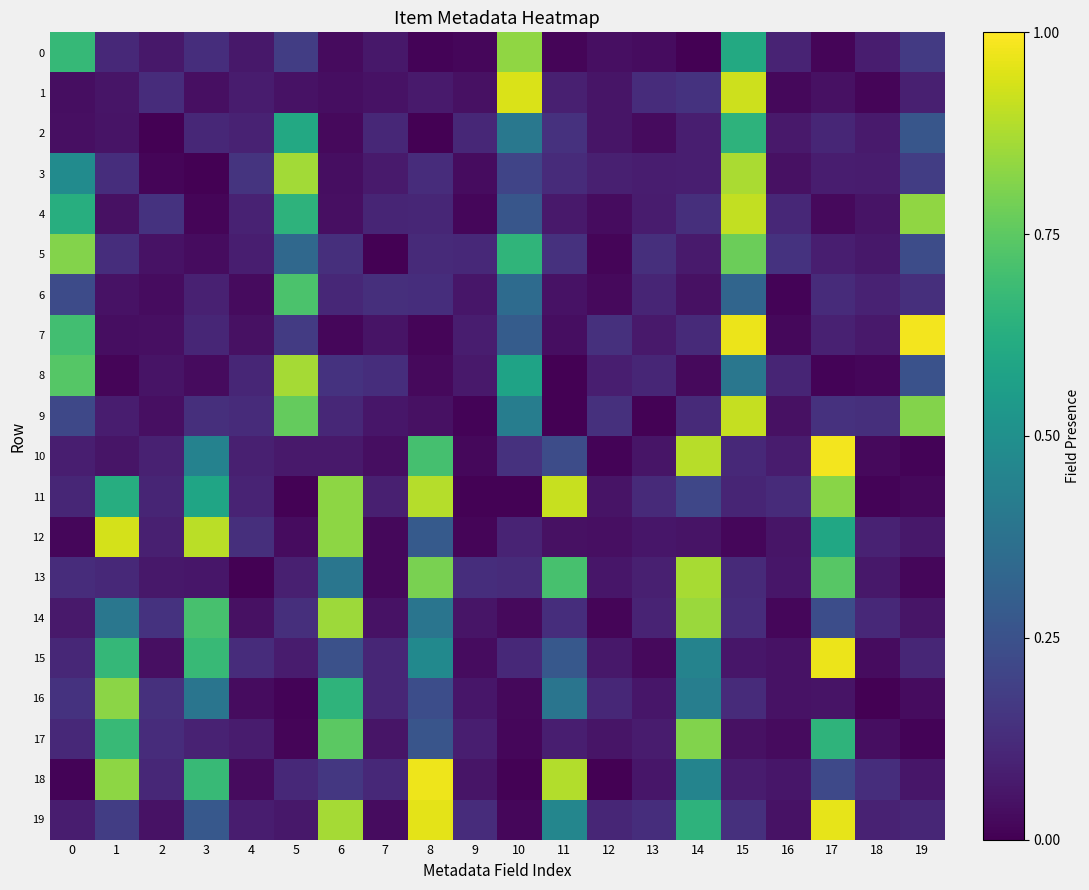

At which category does the chart reach its minimum across all series?

11